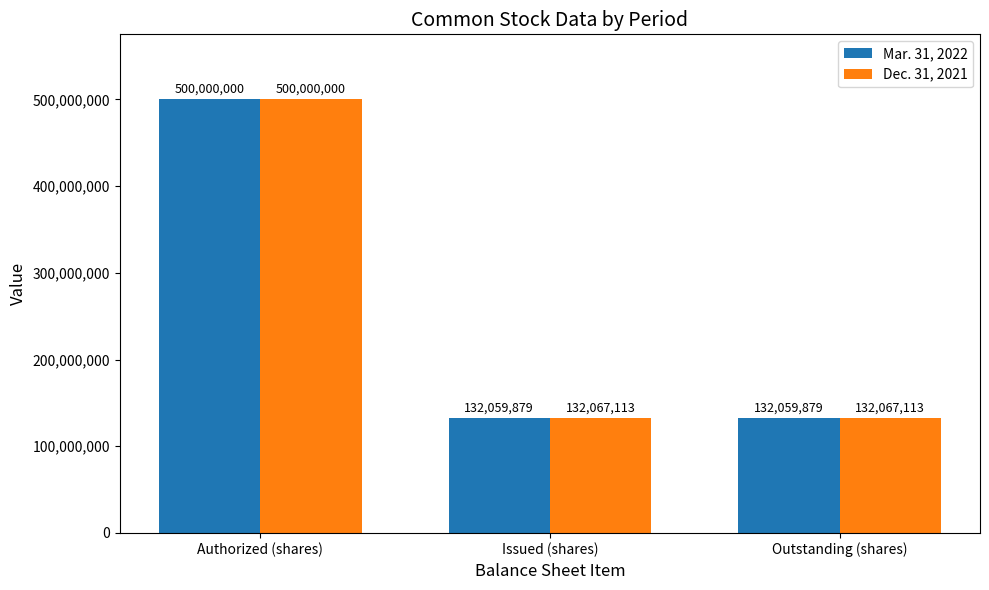

Which series has the largest total across all categories?

Dec. 31, 2021